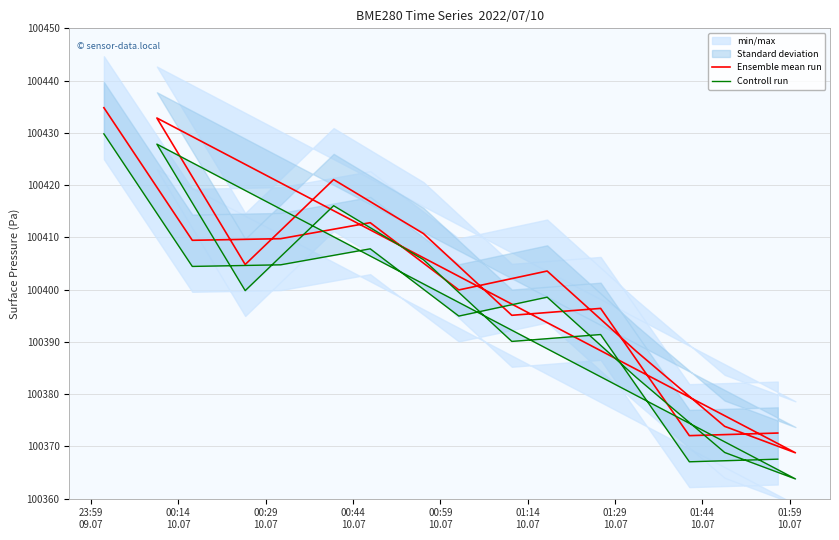

What is the sum of all Ensemble mean run values?

1706806.7